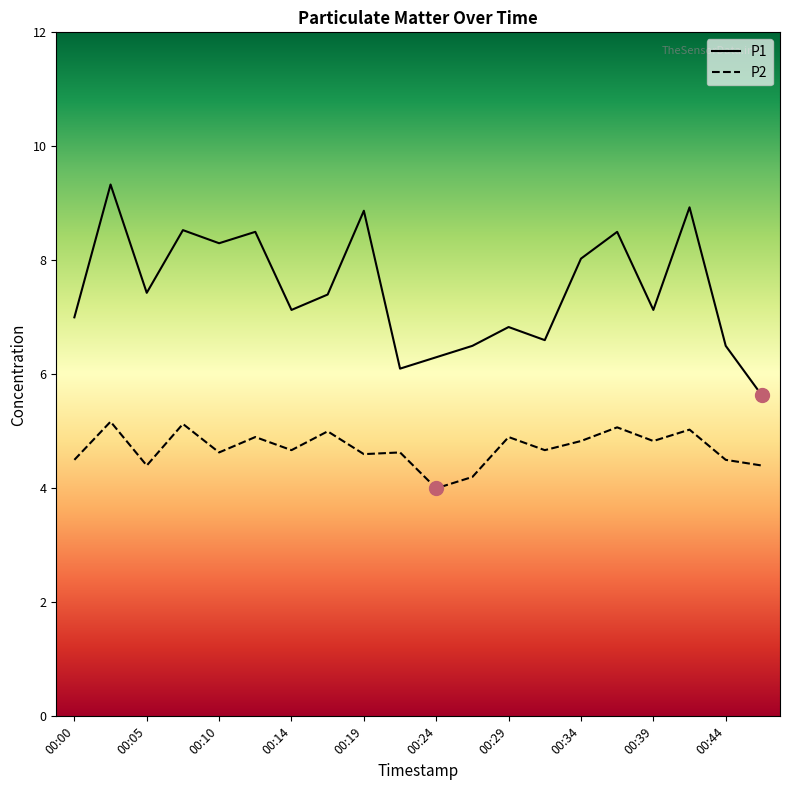

True or false: P2 and P1 cross at least once.

False